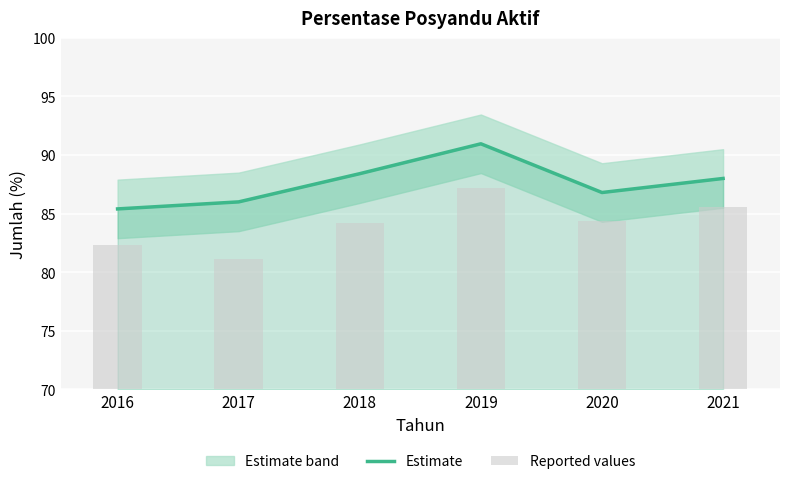

Count the number of categories in the chart.

6